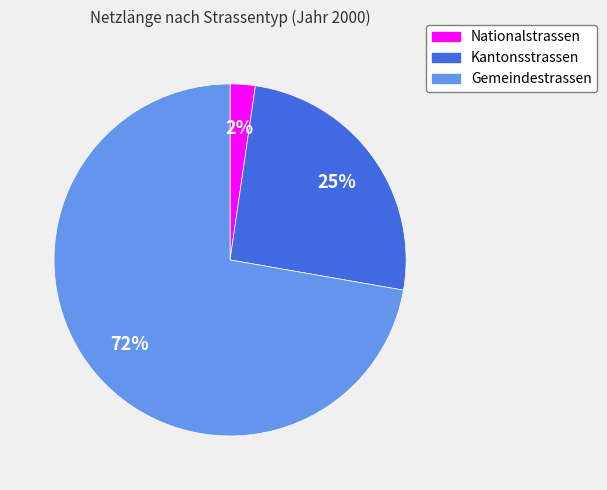

Which slice is the smallest?

Nationalstrassen